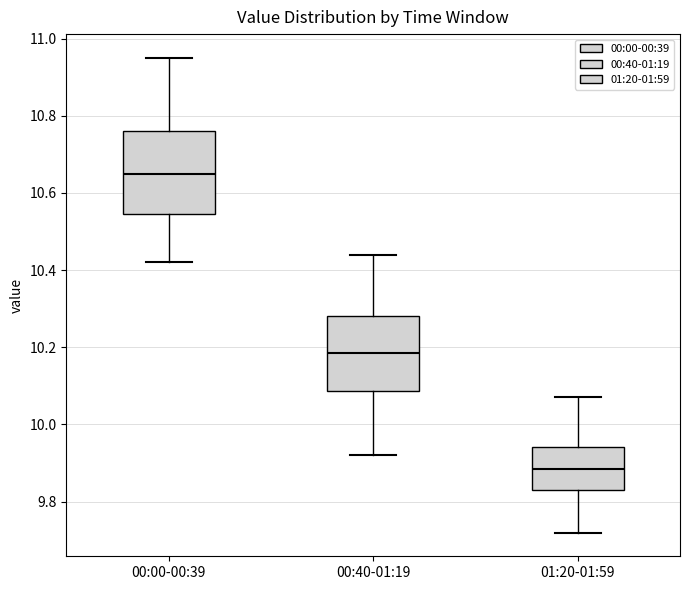

Reading left to right, read every box against the y-axis: the position of its median line, the range the box covers, and the ends of its whiskers. The values are not printed on the chart, so give them approximately, as read against the axis.

00:00-00:39: median 10.66, box 10.54 to 10.76, whiskers 10.42 to 10.96
00:40-01:19: median 10.18, box 10.08 to 10.28, whiskers 9.92 to 10.44
01:20-01:59: median 9.88, box 9.84 to 9.94, whiskers 9.72 to 10.08